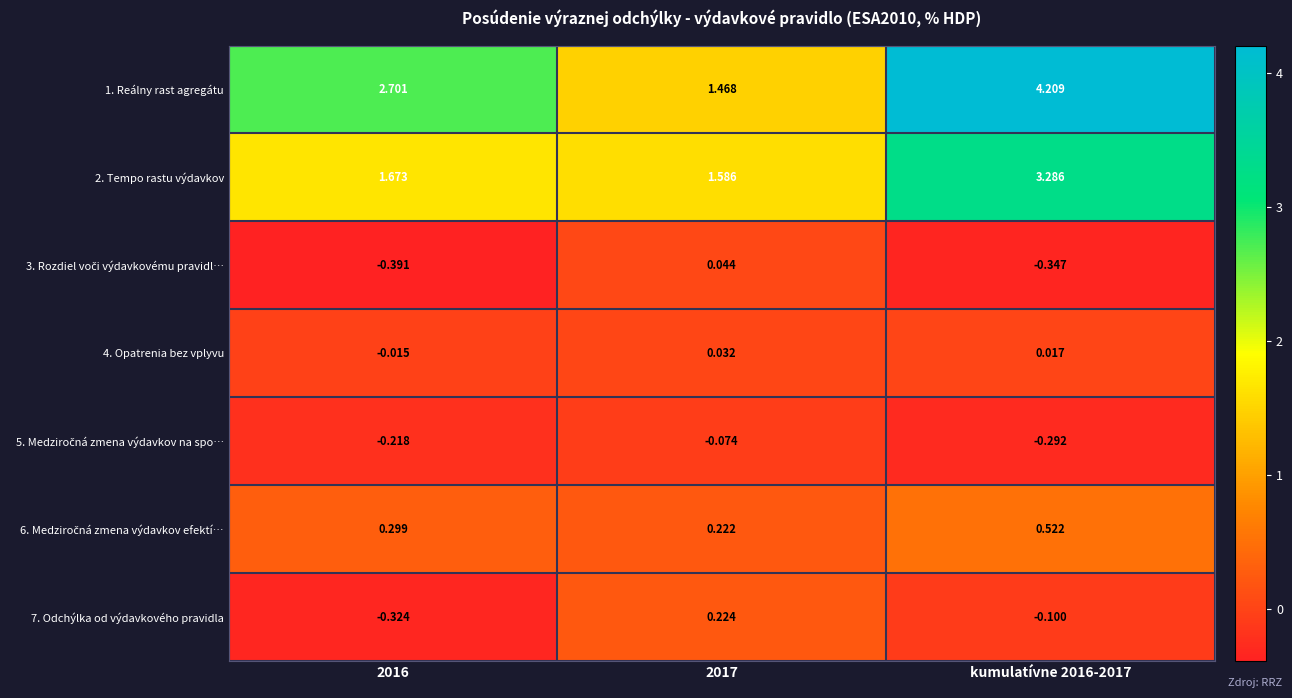

Is the value of 2. Tempo rastu výdavkov at 2017 greater than the value of 4. Opatrenia bez vplyvu at 2016?

Yes